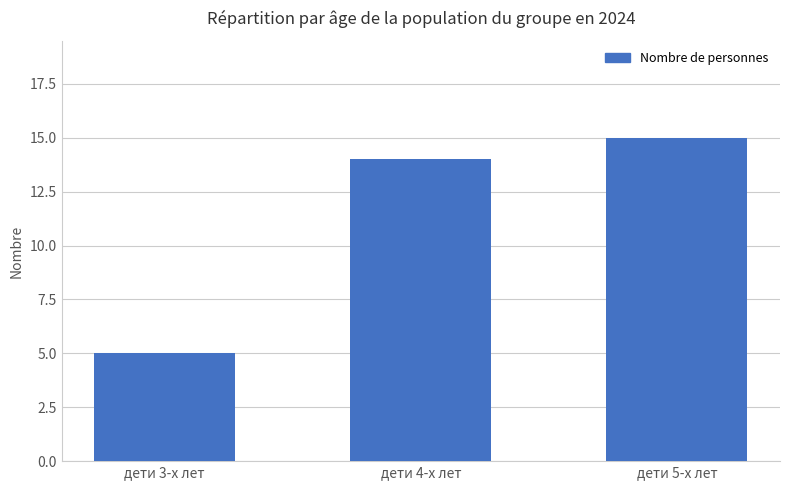

What is the label of the 2nd bar from the right?

дети 4-х лет